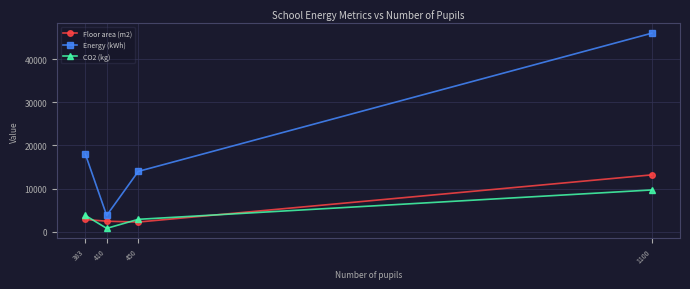

What is the difference between the Energy (kWh) values at 410 and 450?

10200